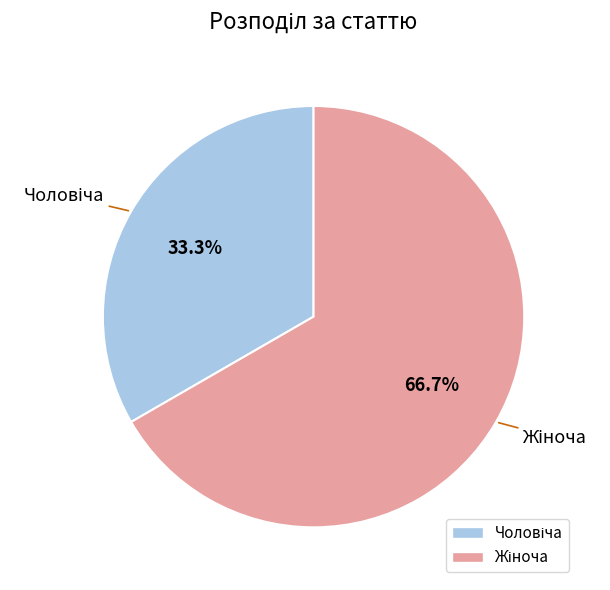

Count the number of slices in the pie.

2